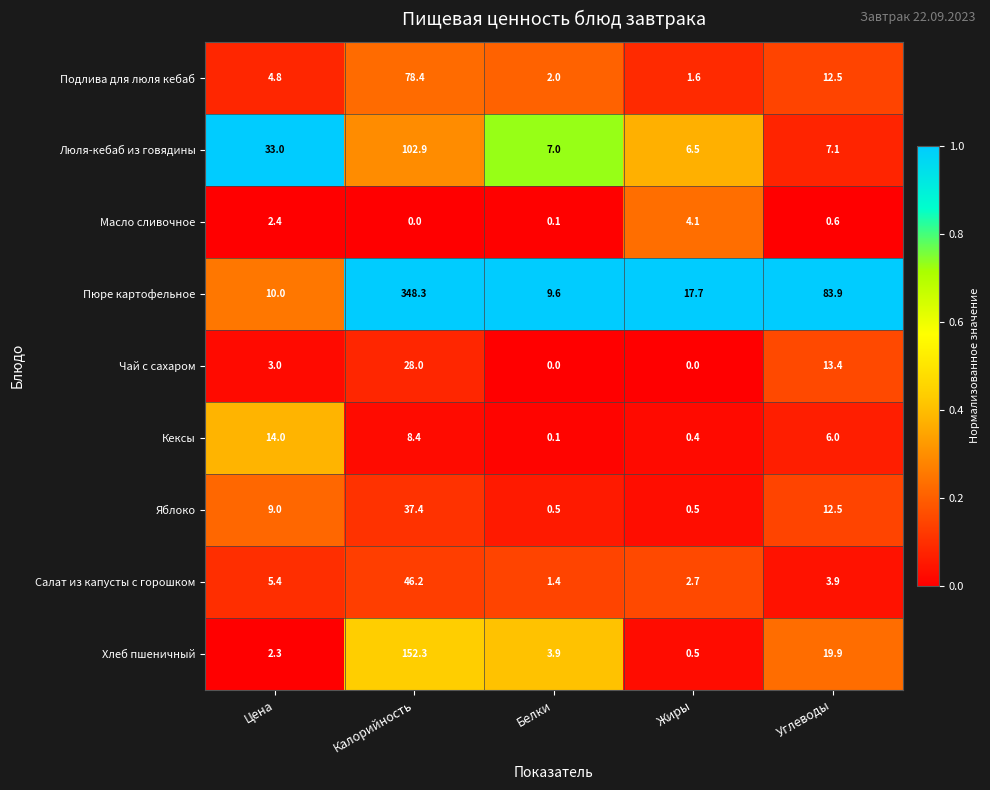

What is the average value of the Масло сливочное series?

1.4